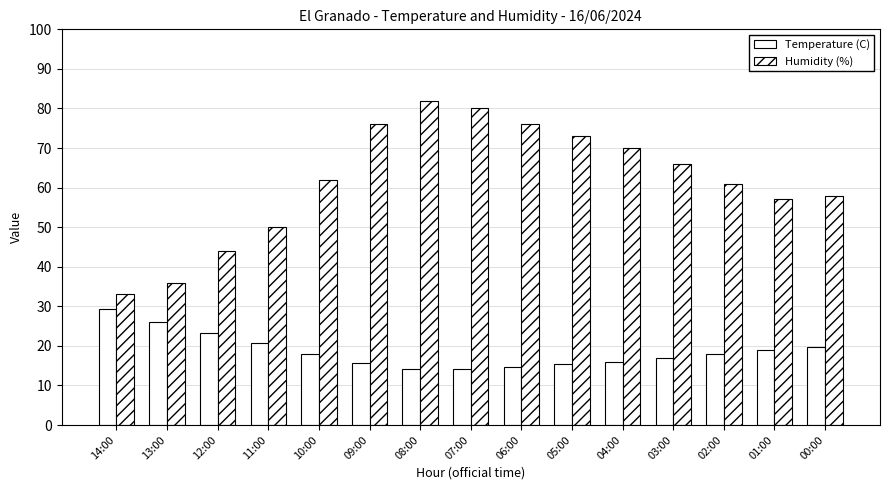

Count the number of data series in this chart.

2